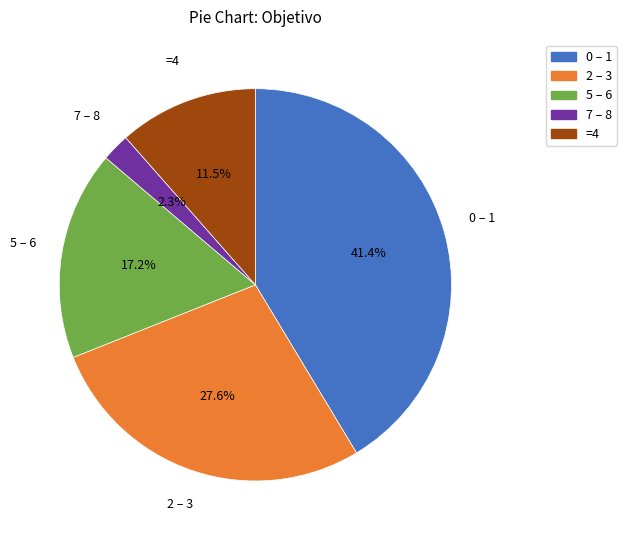

What percentage do 5 – 6 and 7 – 8 together represent?

19.5%